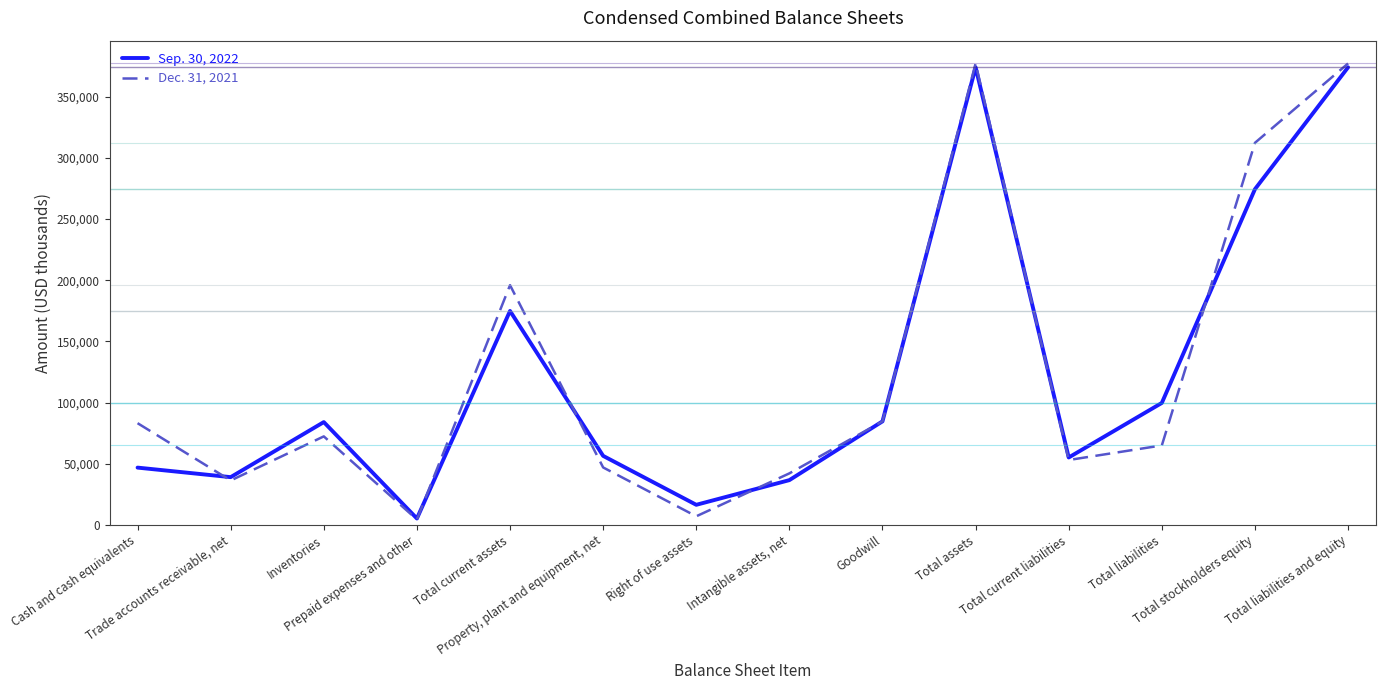

The Sep. 30, 2022 series shows 83993 at Inventories. True or false?

True